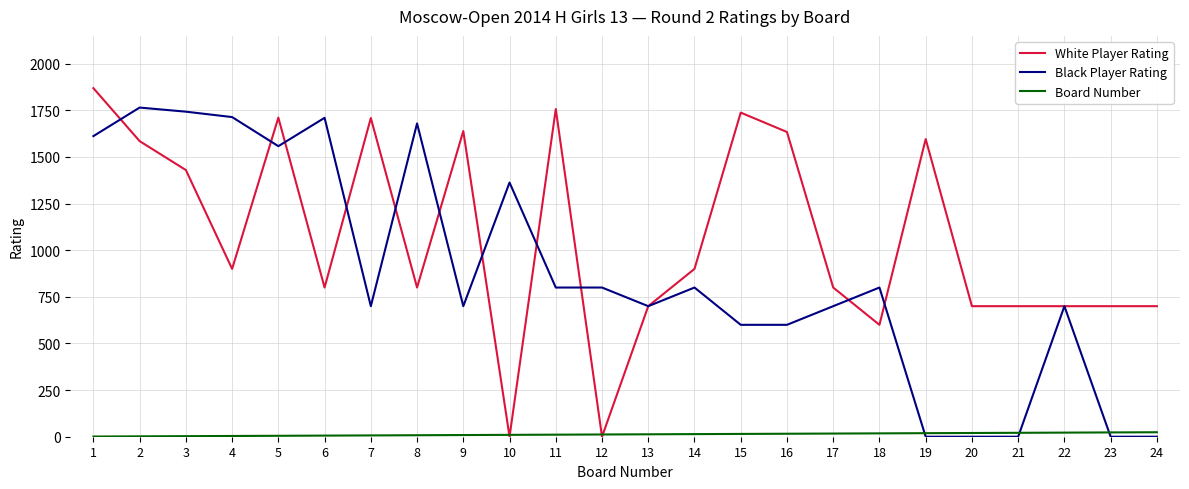

What value does the Black Player Rating series have at 6, to the nearest 100?

1700